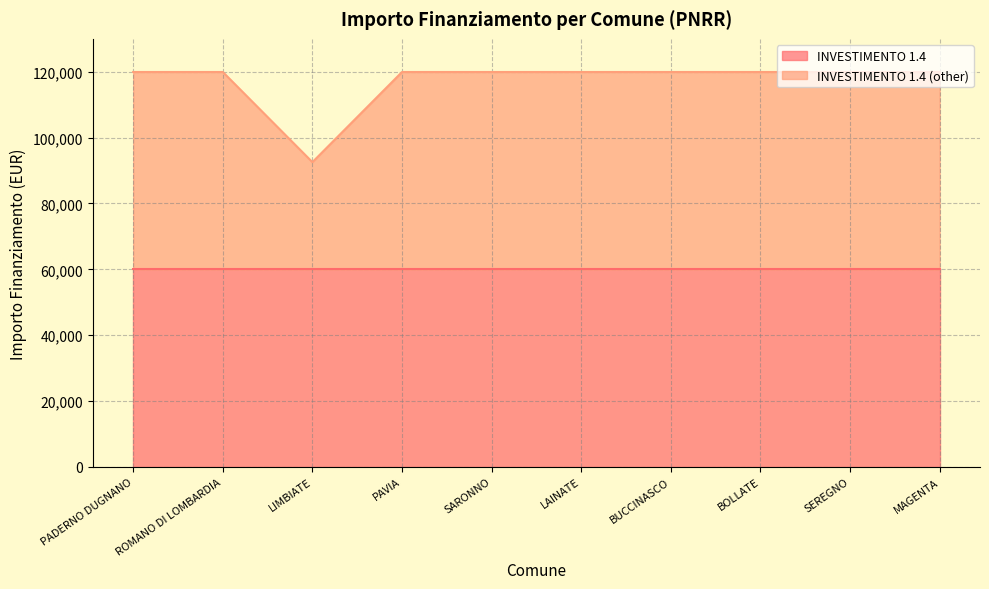

Between PADERNO DUGNANO and BOLLATE, which is larger?

PADERNO DUGNANO